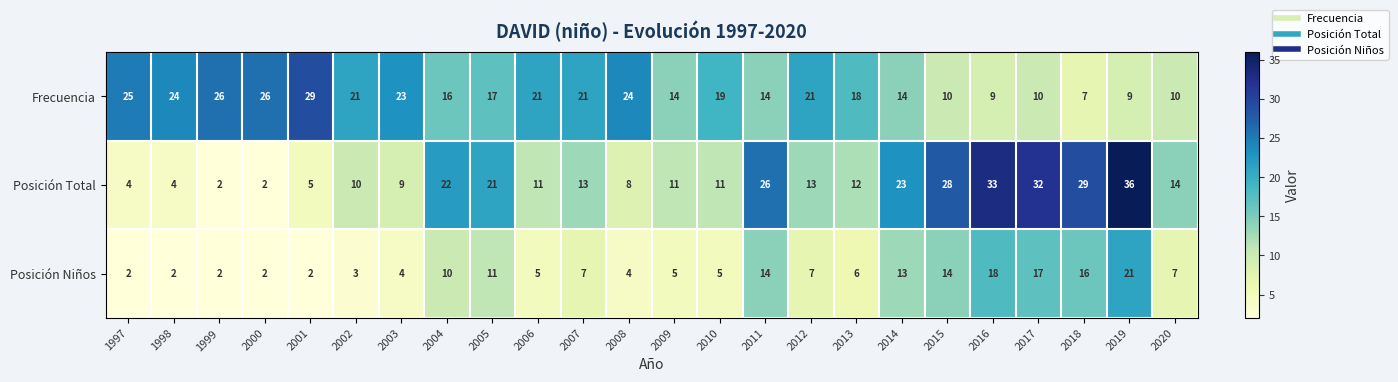

Between 2004 and 2013, which series saw the biggest shift?

Posición Total